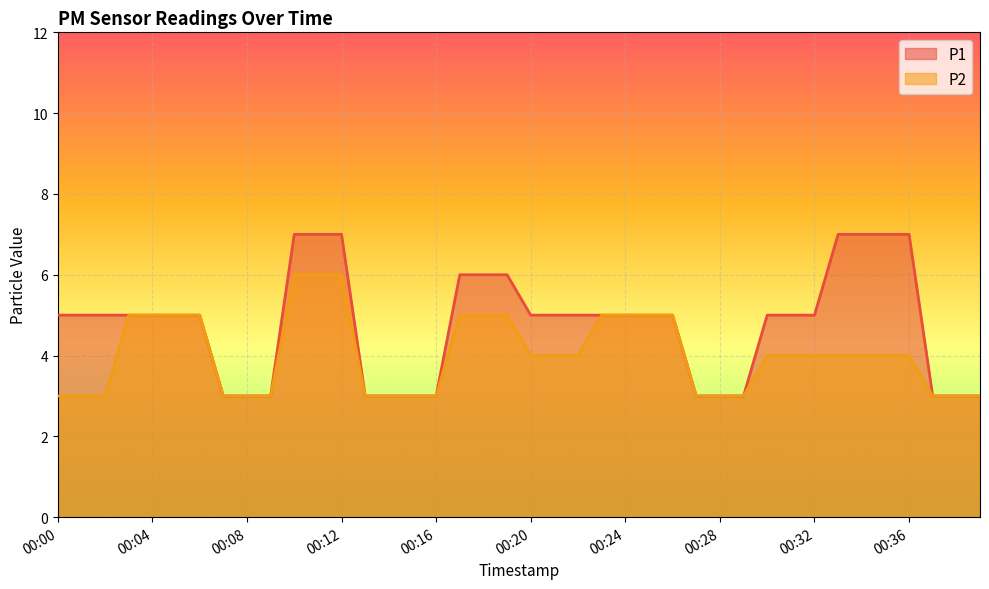

List the labels in order of P2 value, largest first.

00:10, 00:11, 00:12, 00:03, 00:04, 00:05, 00:06, 00:17, 00:18, 00:19, 00:23, 00:24, 00:25, 00:26, 00:20, 00:21, 00:22, 00:30, 00:31, 00:32, 00:33, 00:34, 00:35, 00:36, 00:00, 00:01, 00:02, 00:07, 00:08, 00:09, 00:13, 00:14, 00:15, 00:16, 00:27, 00:28, 00:29, 00:37, 00:38, 00:39